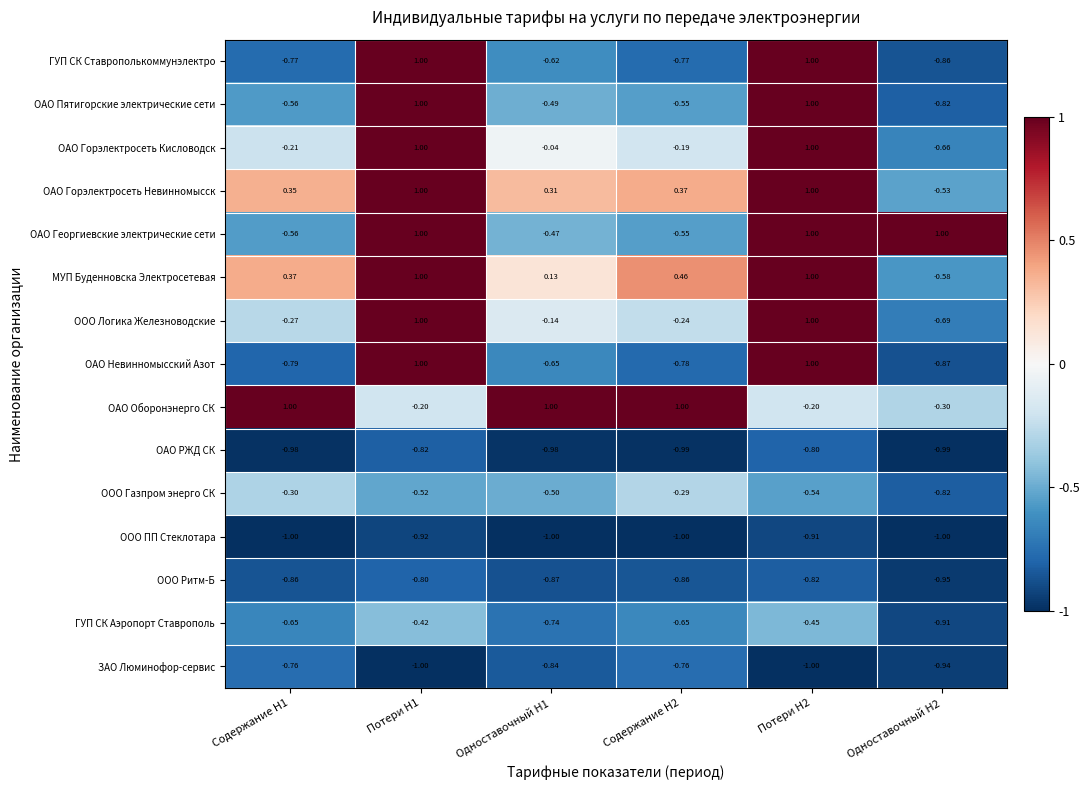

At how many categories does at least one series exceed 0?

6